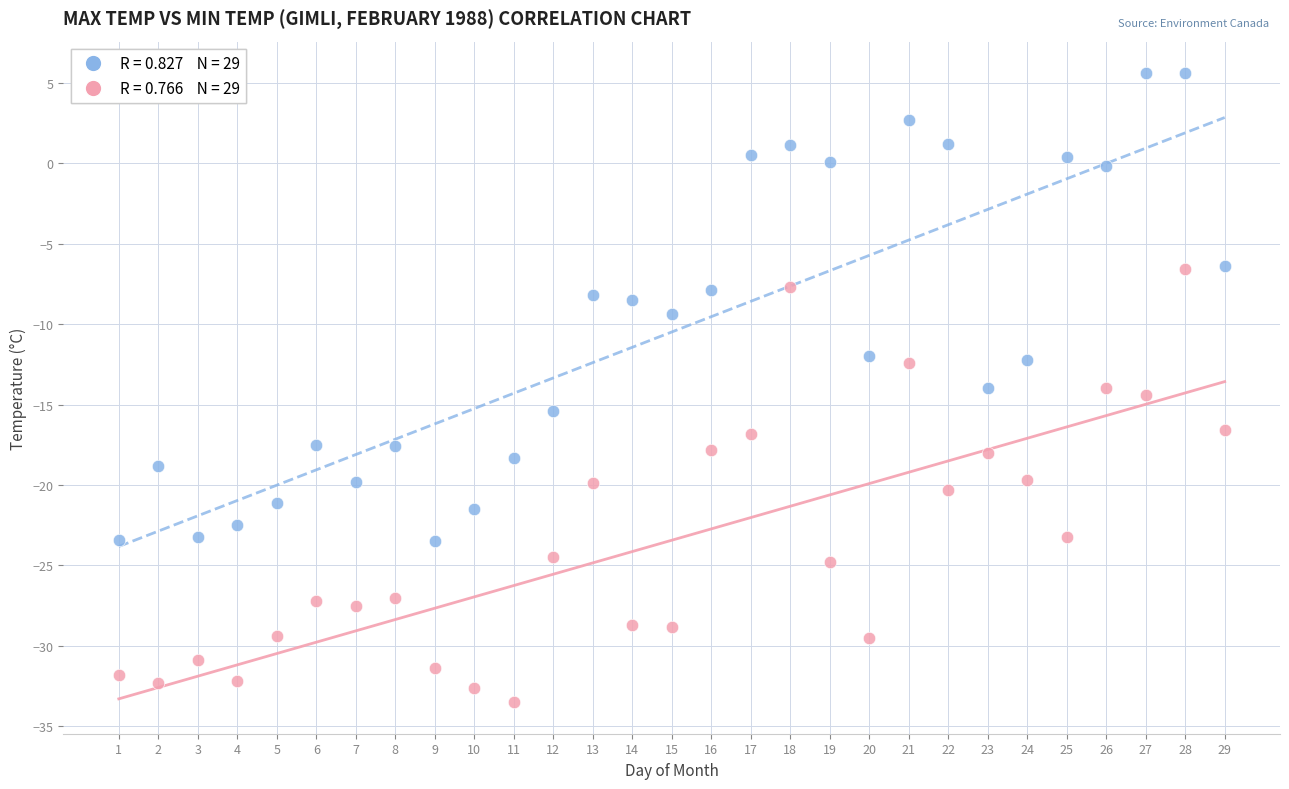

Across all data points, what is the range of Y values (max minus min)?

39.1